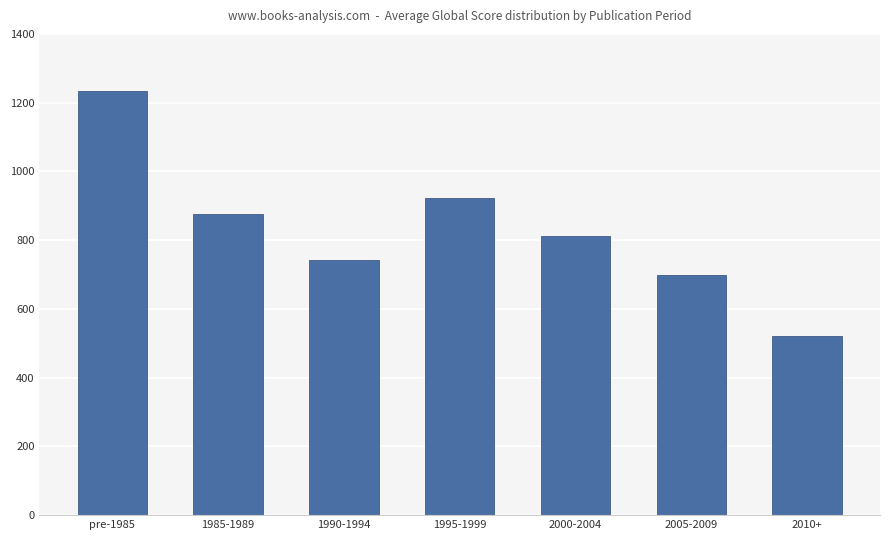

What position from the left is pre-1985?

1